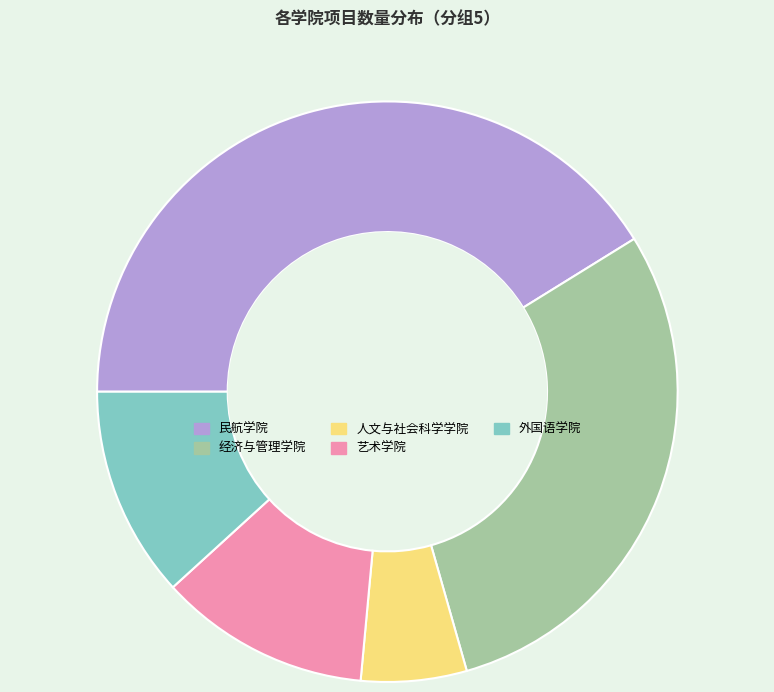

What is the ratio of the value at 艺术学院 to the value at 外国语学院?

1.0